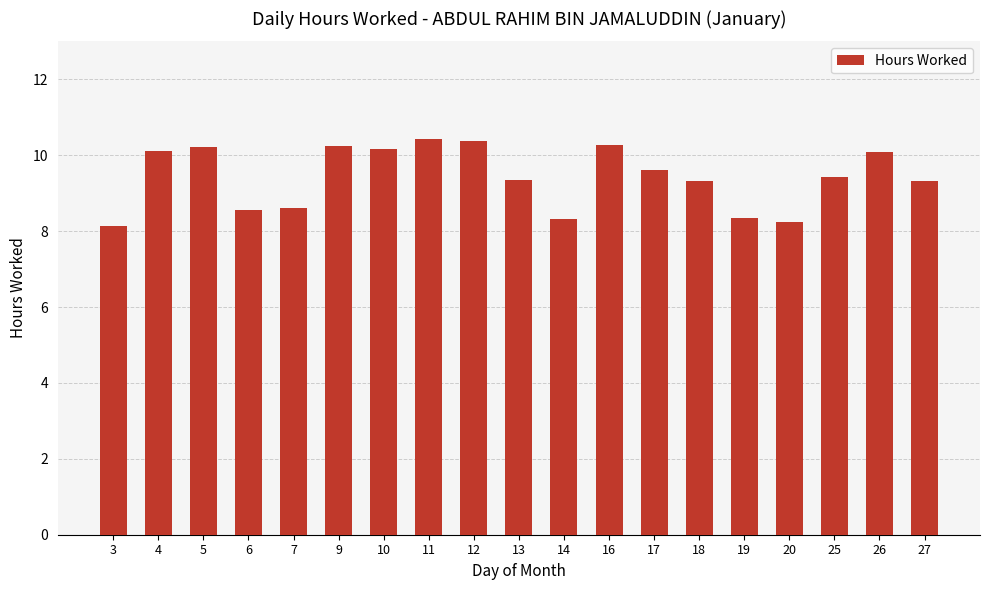

The chart shows a value of 11.8 at 20. True or false?

False